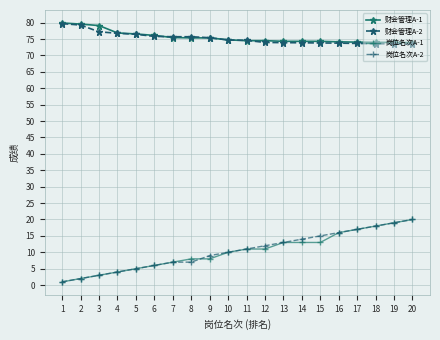

The value of 财会管理A-2 at 2 is 111.3. True or false?

False